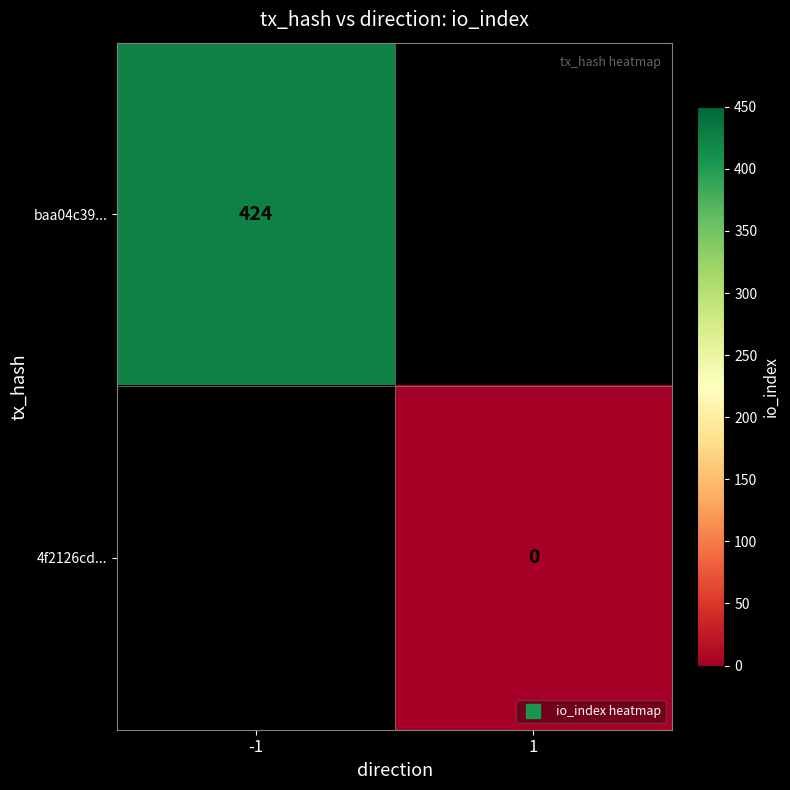

Which series has the widest spread of values?

baa04c39...